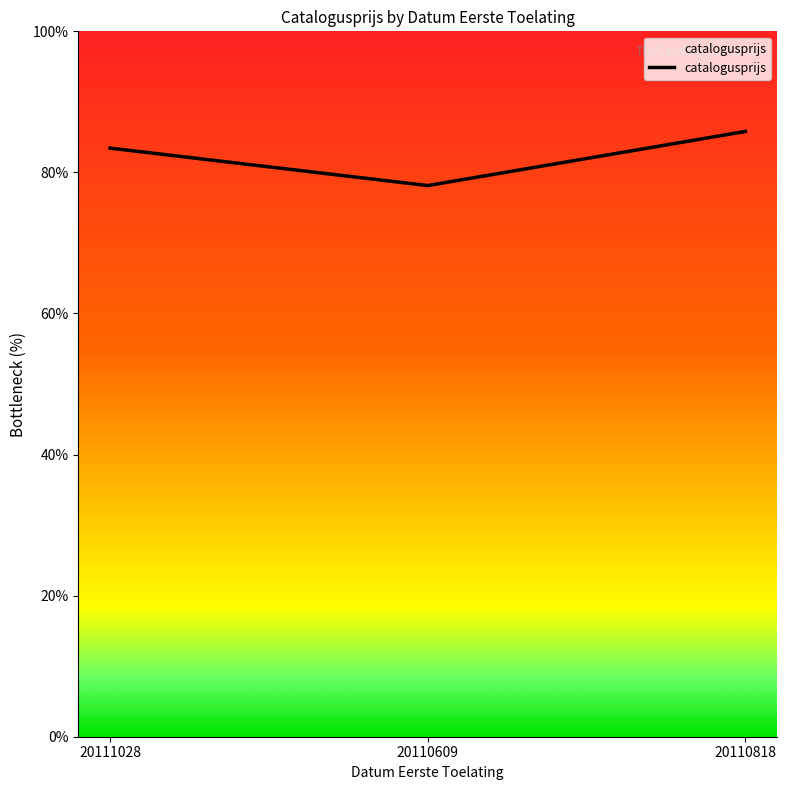

What is the sum of the values at 20111028 and 20110609?

161.6